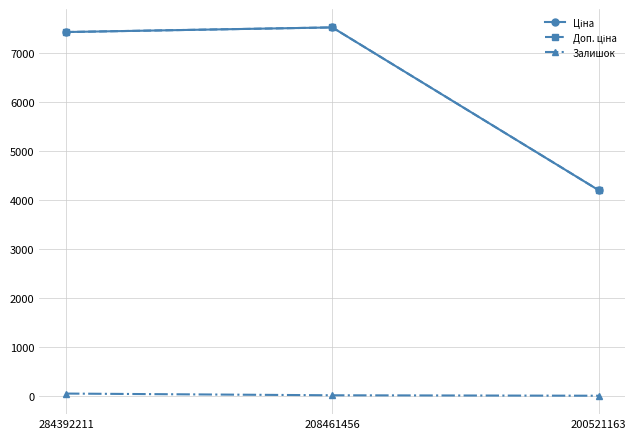

True or false: Залишок has a value of 46.0 at 284392211.

True